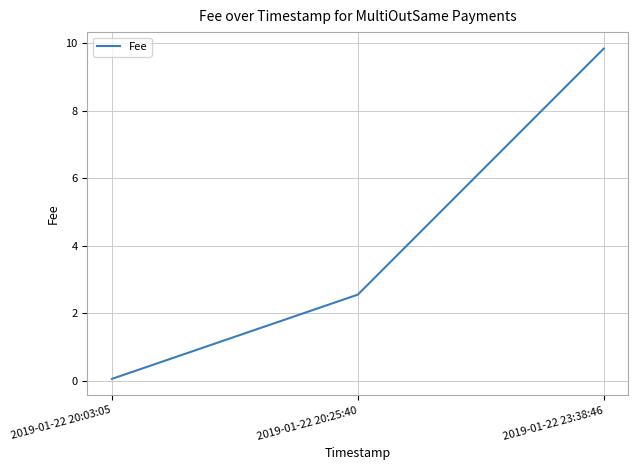

How many lines are shown in the chart?

1